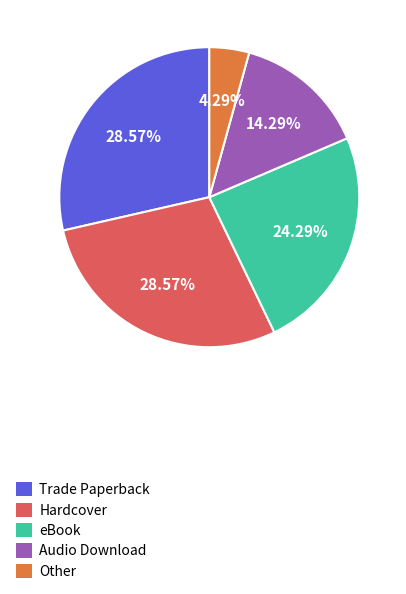

How many segments does this pie chart have?

5